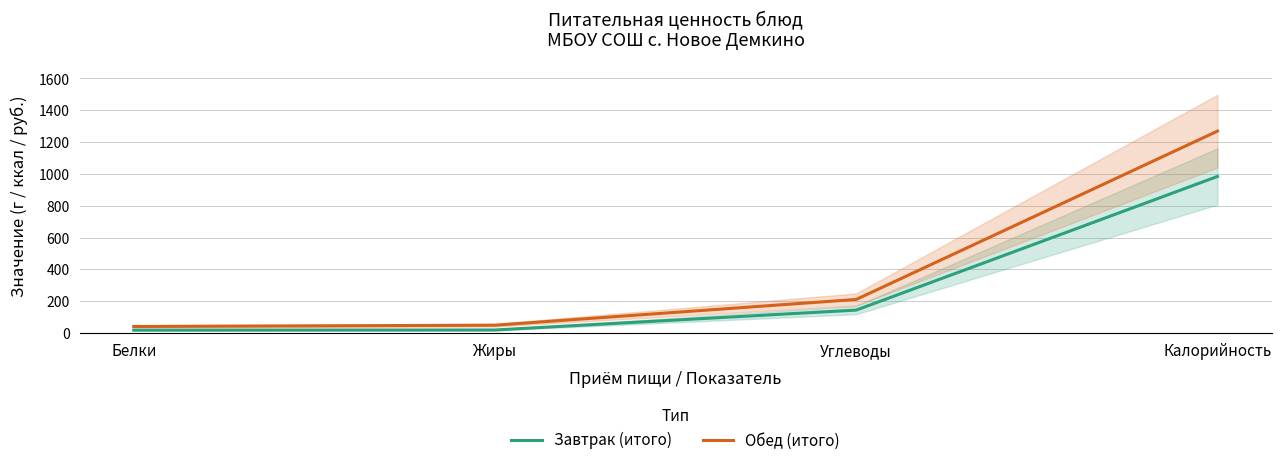

Reading left to right, transcribe all the data shown in this chart.

Завтрак (итого): 18	19	144	984
Обед (итого): 41	49	211	1269